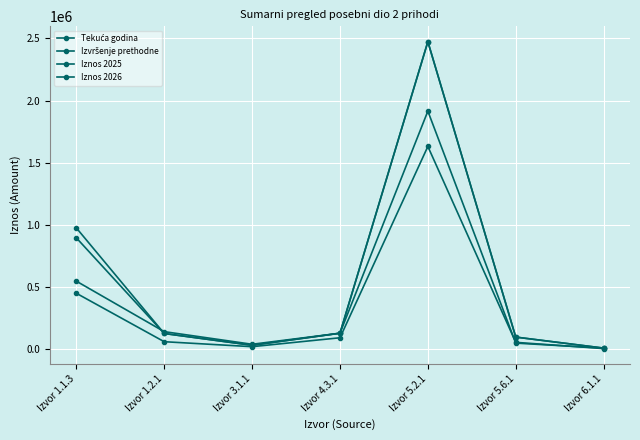

At Izvor 3.1.1, list the series in order from largest to smallest.

Tekuća godina, Iznos 2025, Iznos 2026, Izvršenje prethodne